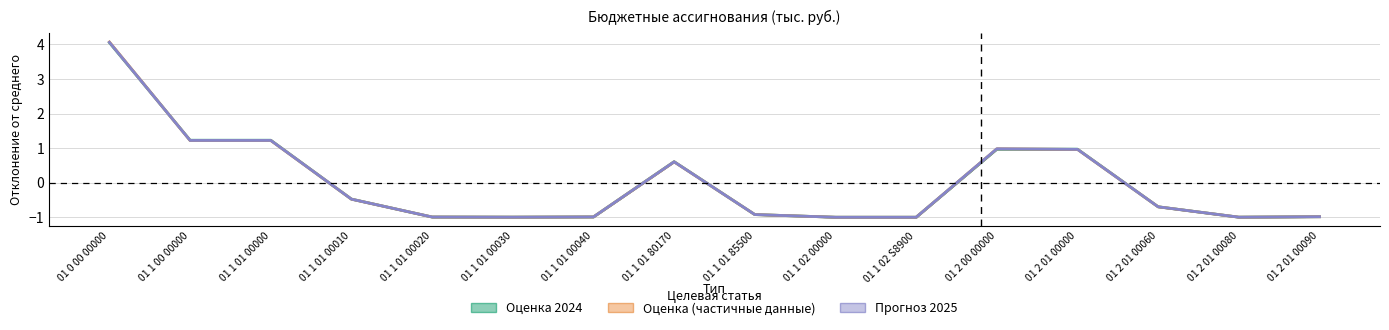

How many values in Оценка 2024 are above zero?

6